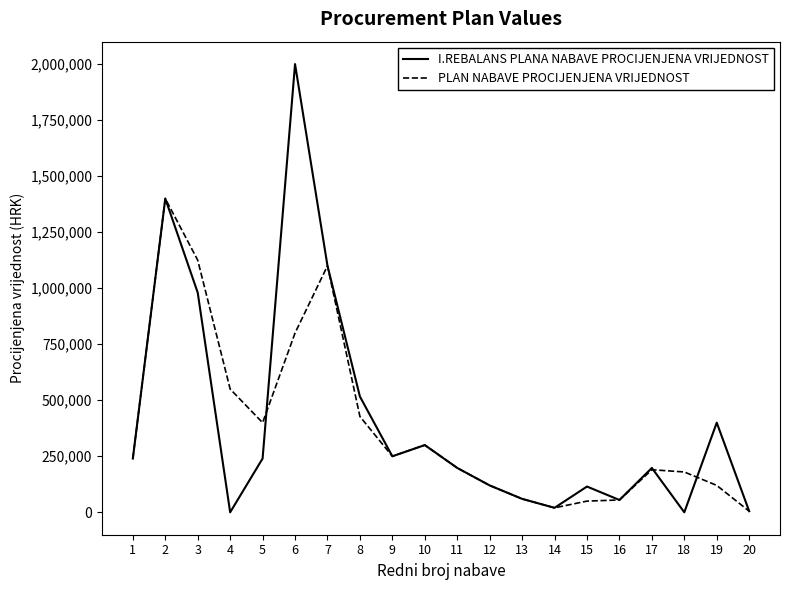

What is the maximum value shown in the chart?

2000000